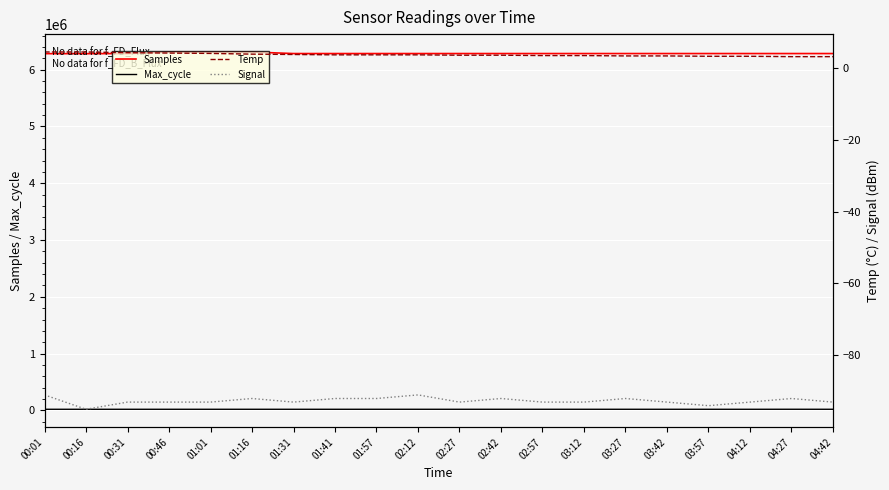

Is it true that Temp equals 1.7 at 04:27?

False